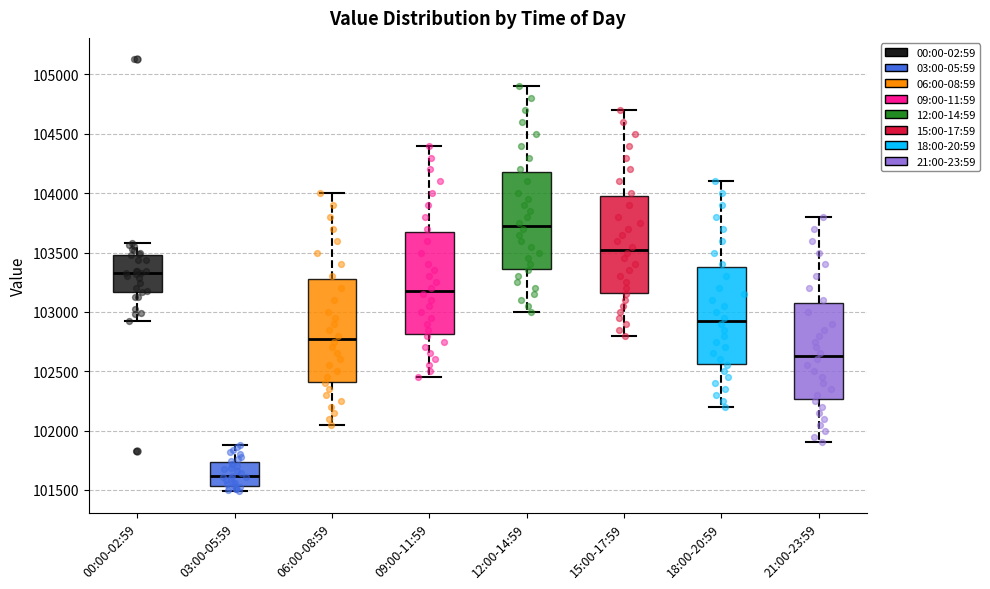

Where does the median line of the box for 00:00-02:59 sit on the y-axis? The values are not printed on the chart, so give them approximately, as read against the axis.

103350